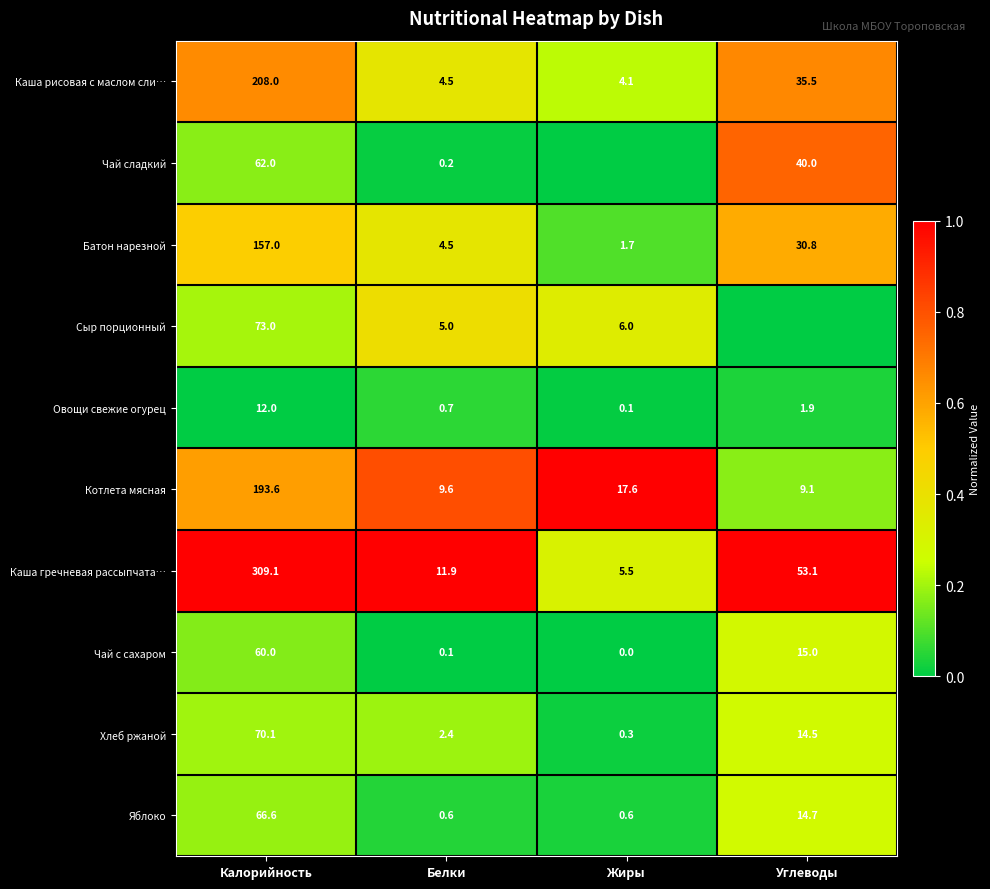

At how many categories does at least one series exceed 0?

4